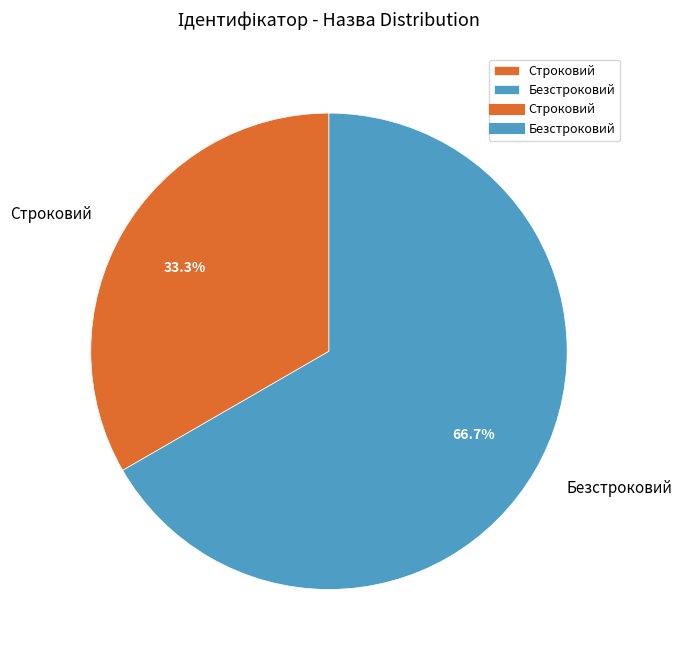

How many slices are in this pie chart?

2